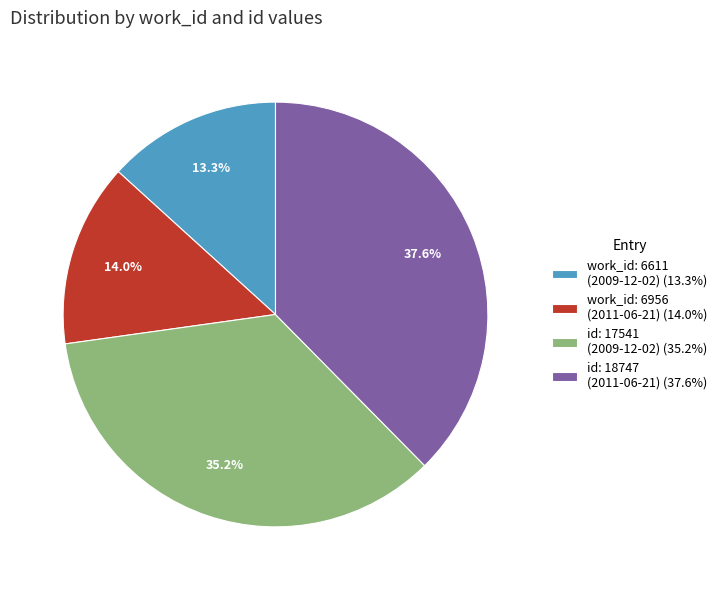

Rank the categories by value from highest to lowest.

id: 18747 (2011-06-21) (37.6%), id: 17541 (2009-12-02) (35.2%), work_id: 6956 (2011-06-21) (14.0%), work_id: 6611 (2009-12-02) (13.3%)